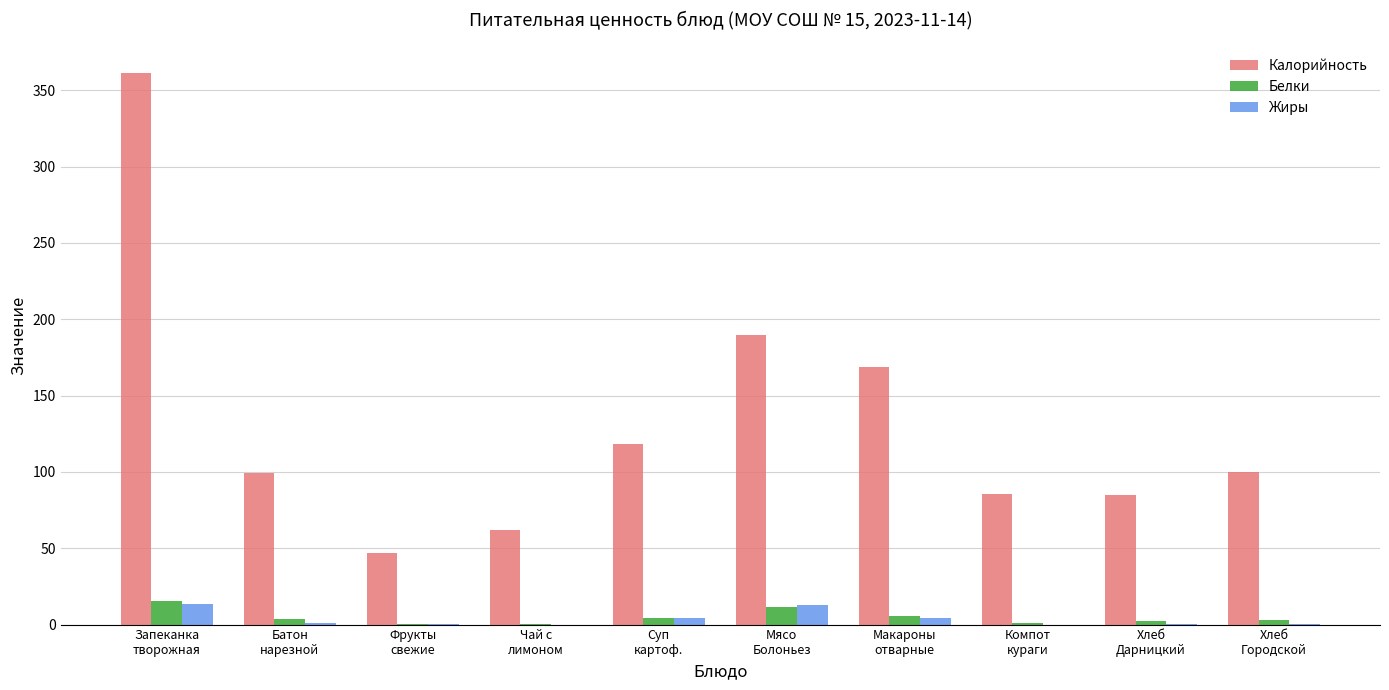

True or false: Белки has a value of 0.4 at Фрукты
свежие.

True